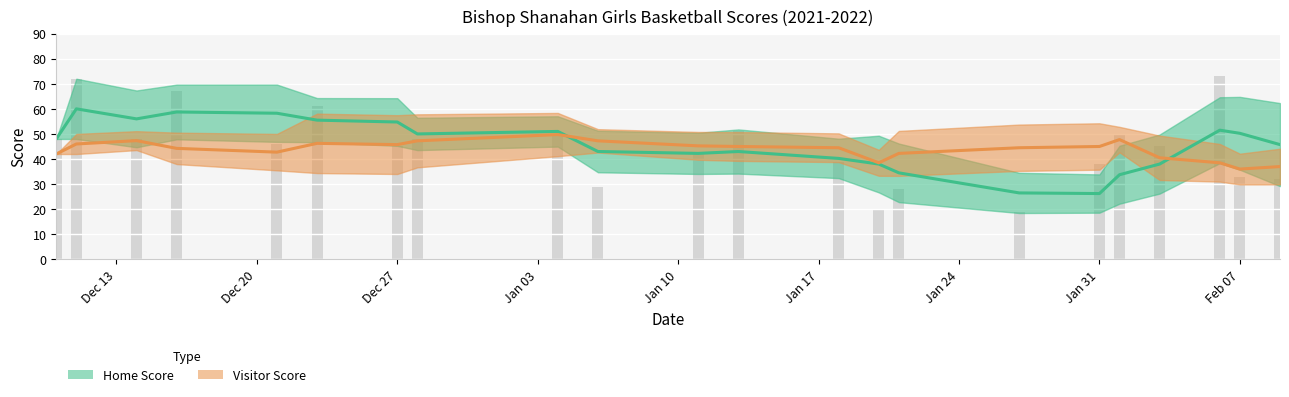

What is the sum of all Home Score values?

984